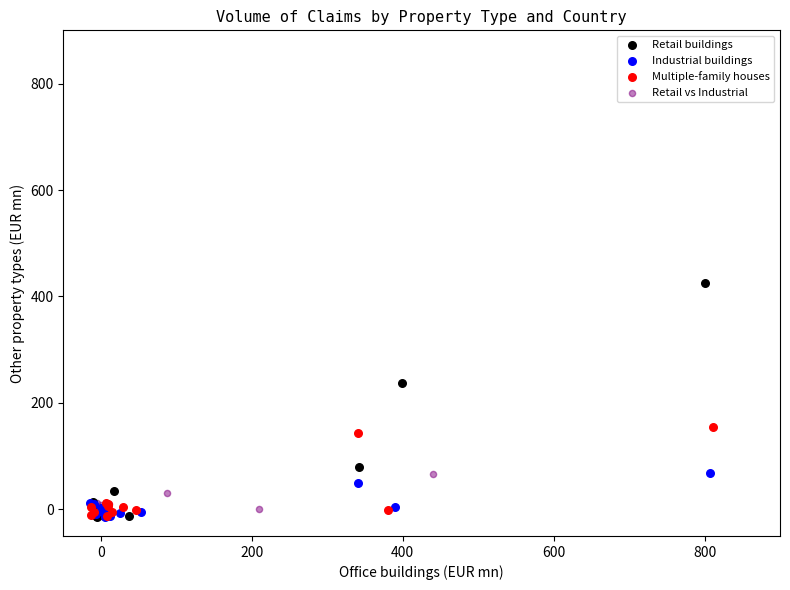

Which series has the largest Y range (max minus min)?

Retail buildings